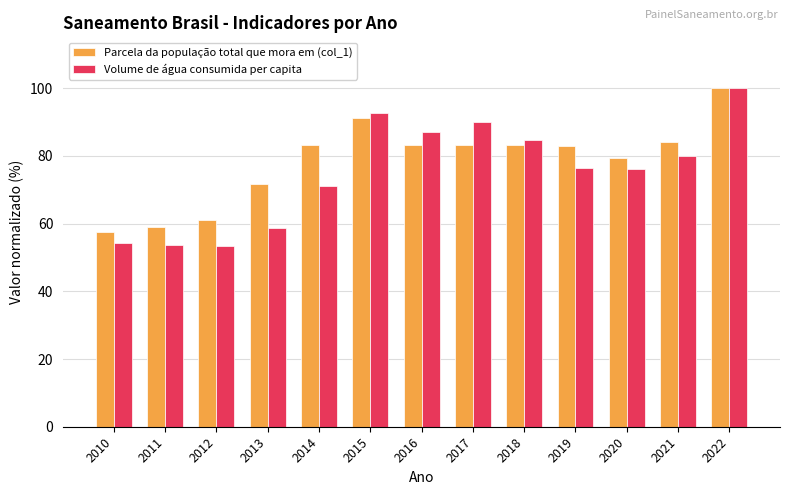

What are all the series names shown in the legend?

Parcela da população total que mora em (col_1), Volume de água consumida per capita